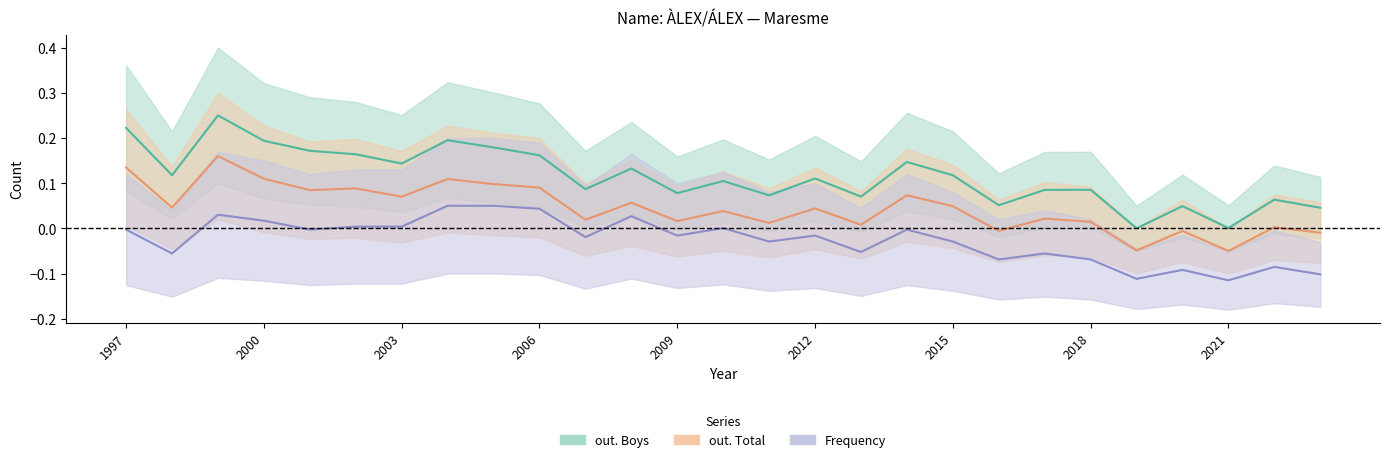

At which label does out. Boys reach its peak?

1999